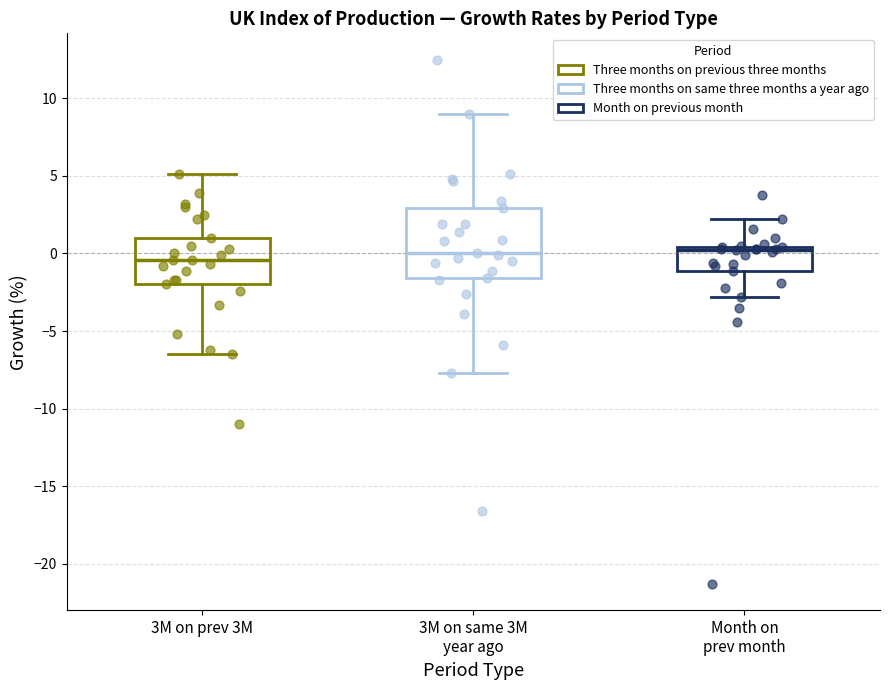

Reading left to right, read every box against the y-axis: the position of its median line, the range the box covers, and the ends of its whiskers. The values are not printed on the chart, so give them approximately, as read against the axis.

3M on prev 3M: median -0.5, box -2.0 to 1.0, whiskers -6.5 to 5.0
3M on same 3M year ago: median 0.0, box -1.5 to 3.0, whiskers -7.5 to 9.0
Month on prev month: median 0.0, box -1.0 to 0.5, whiskers -3.0 to 2.0